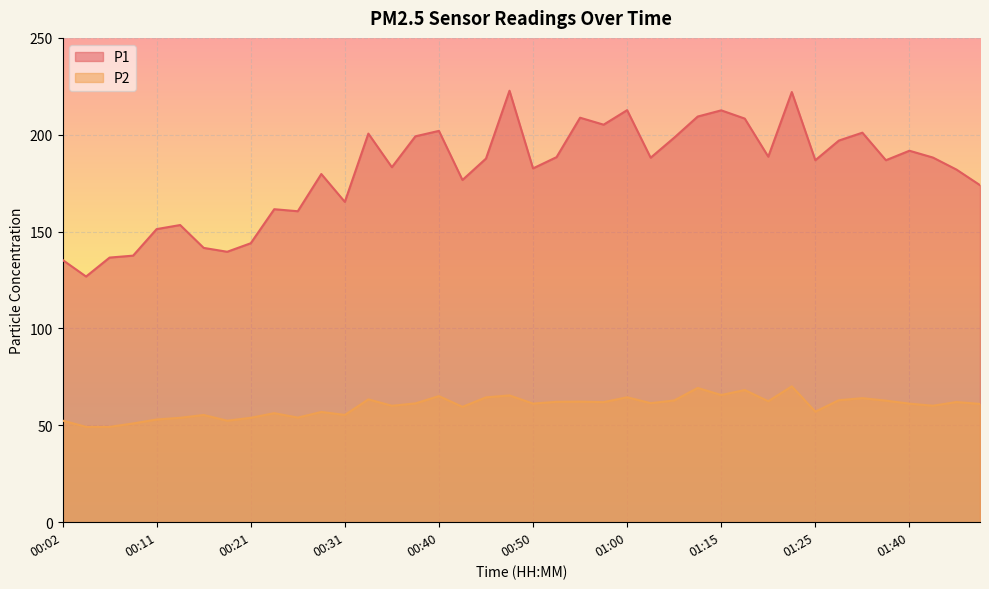

True or false: P2 has a value of 87.0 at 01:25.

False